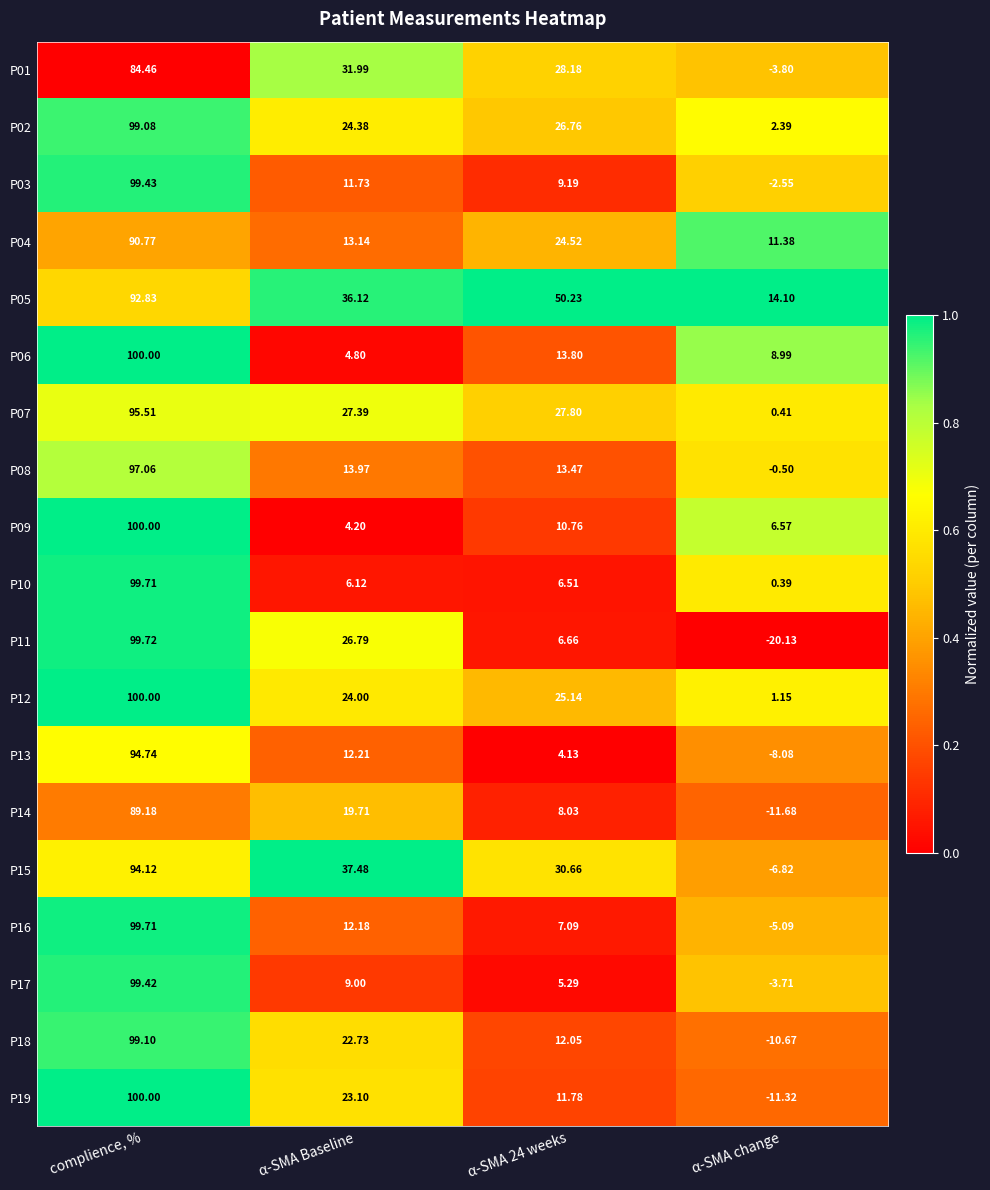

At which label does P01 first exceed 31?

complience, %